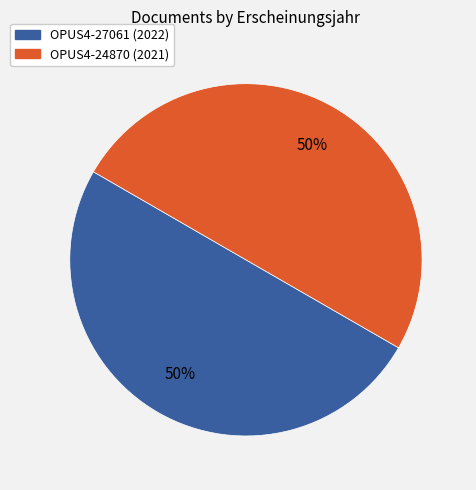

How many slices are in this pie chart?

2